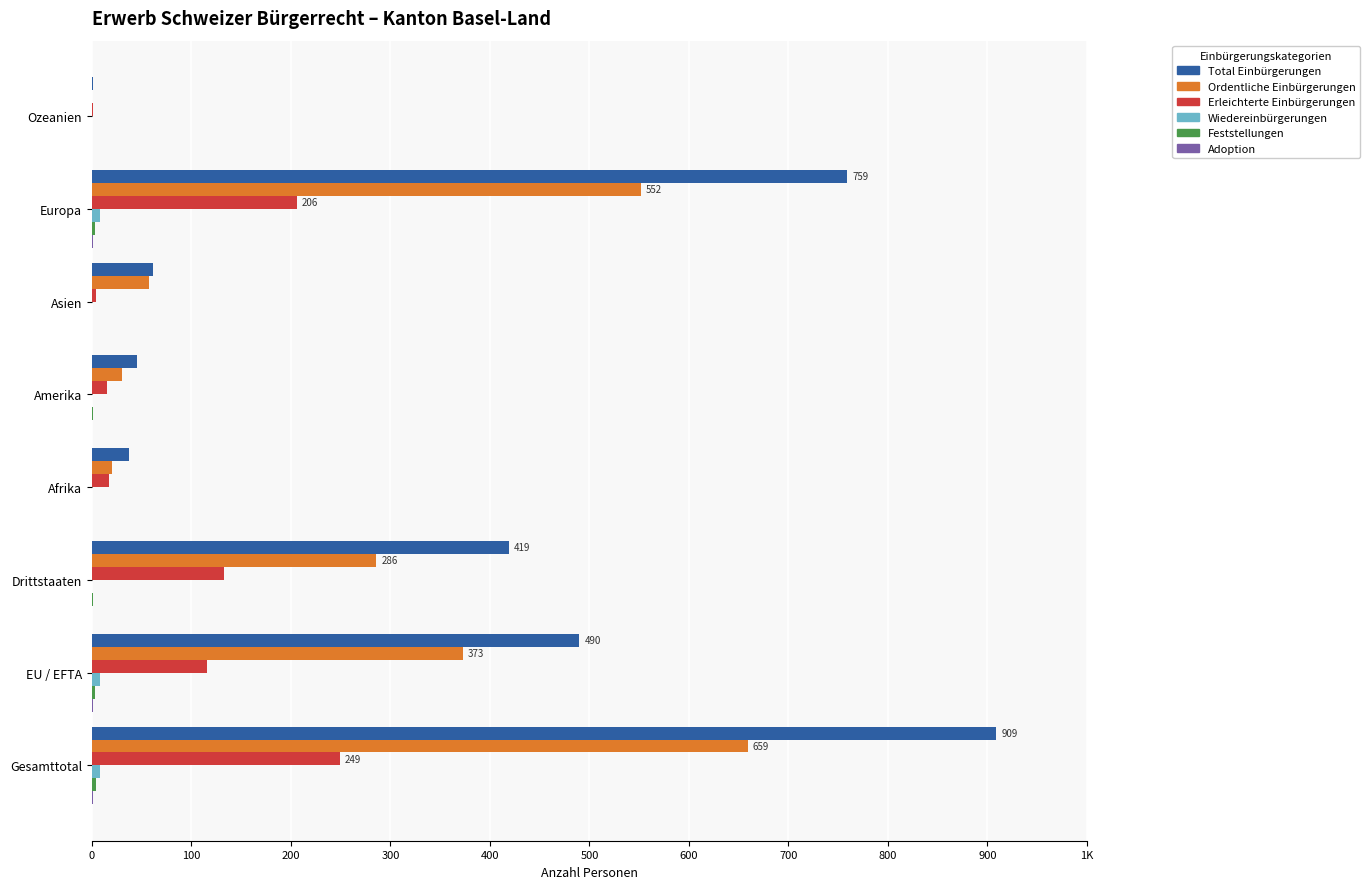

What are all the series names shown in the legend?

Total Einbürgerungen, Ordentliche Einbürgerungen, Erleichterte Einbürgerungen, Wiedereinbürgerungen, Feststellungen, Adoption